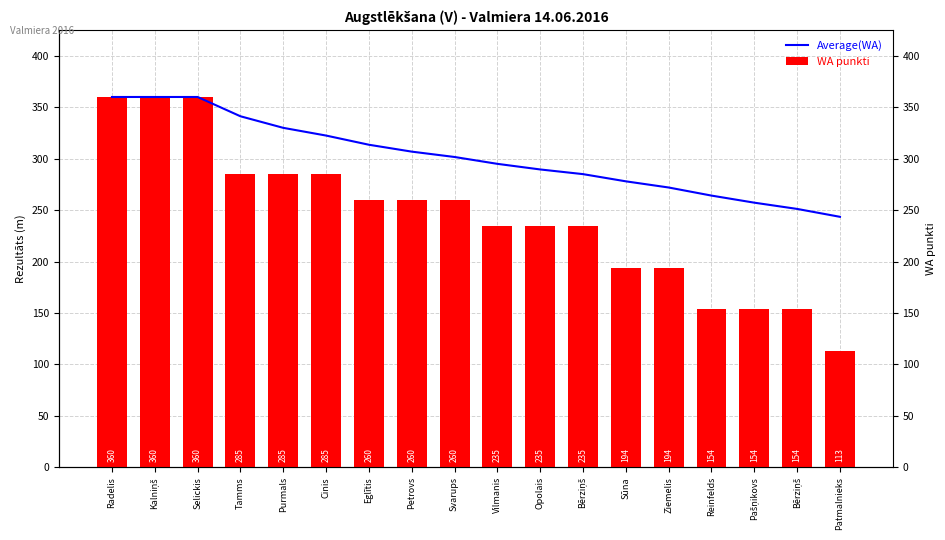

Which series changed the most between Purmals and Pašņikovs?

WA punkti